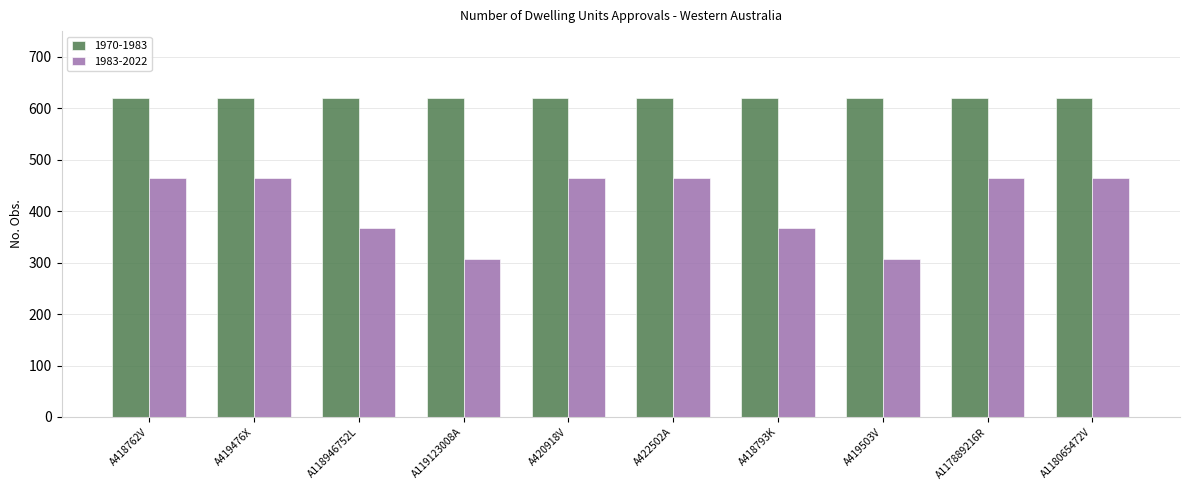

List the series in order of their overall mean, lowest first.

1983-2022, 1970-1983